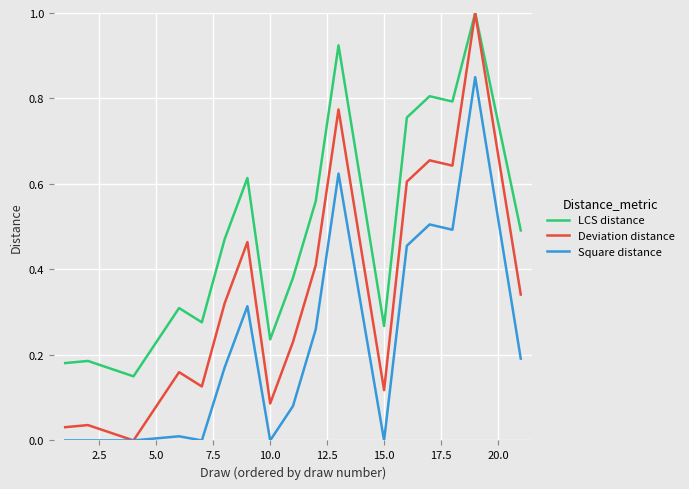

True or false: LCS distance and Square distance cross at least once.

False